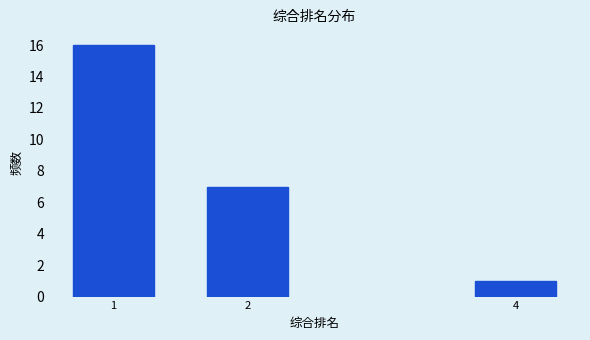

Reading left to right, extract all data points from this chart.

16	7	1